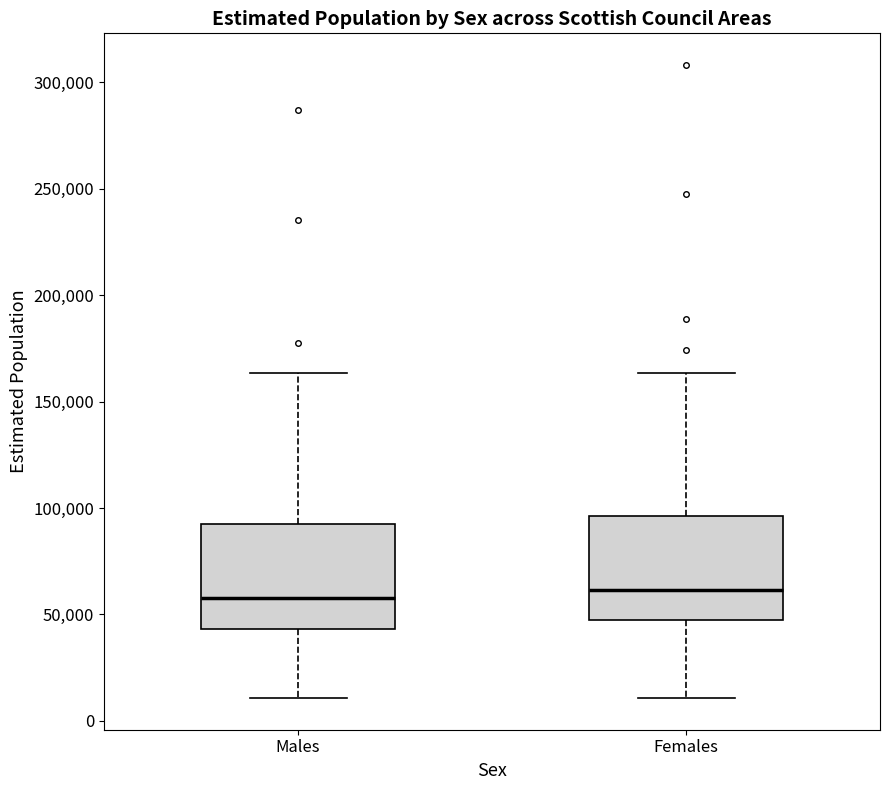

Where does the median line of the box for Males sit on the y-axis? The values are not printed on the chart, so give them approximately, as read against the axis.

60000